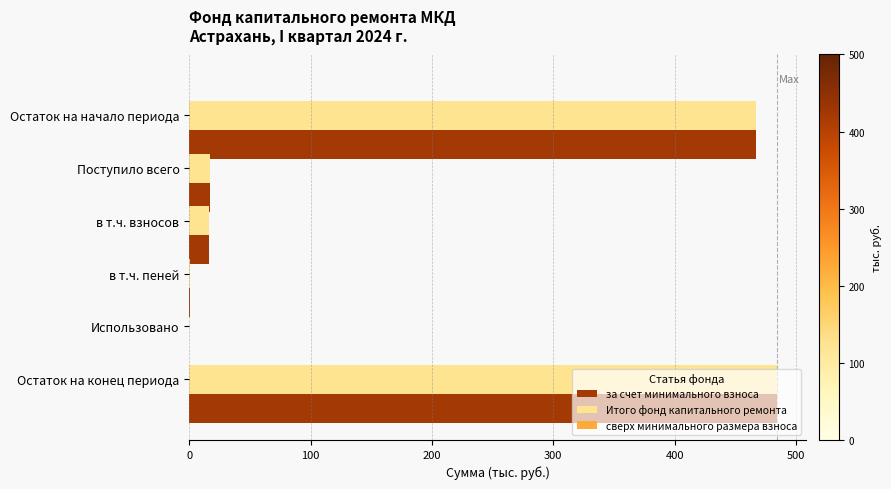

Which label corresponds to the largest value in the chart?

Остаток на конец периода